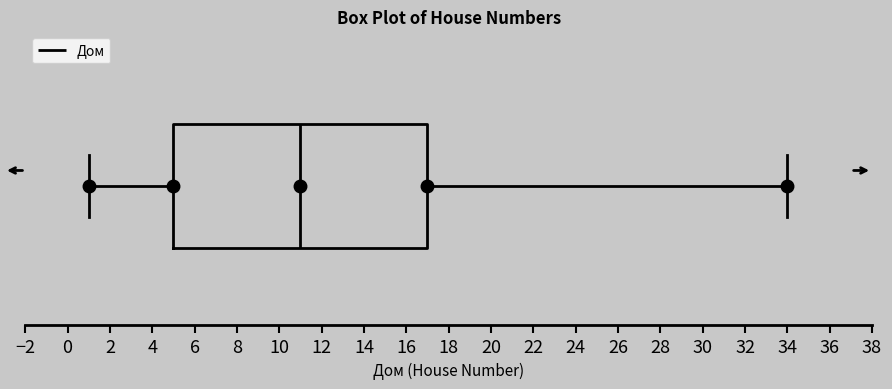

Read this box plot against the x-axis: the position of the median line, the range covered by the box, and the ends of both whiskers. The values are not printed on the chart, so give them approximately, as read against the axis.

median 11, box 5 to 17, whiskers 1 to 34